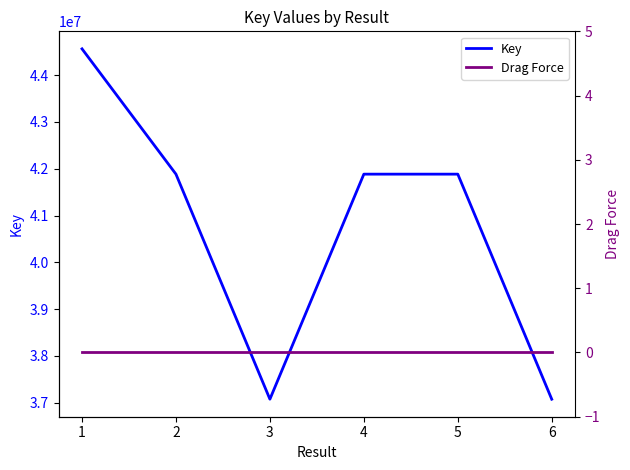

What is the difference between the highest and lowest values at 1?

44562469